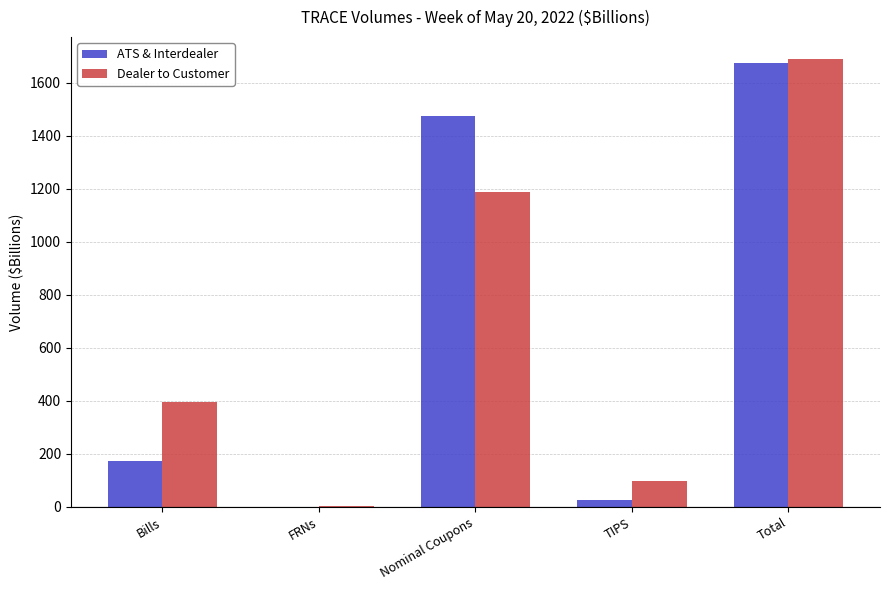

What is the highest value of the Dealer to Customer series?

1687.3